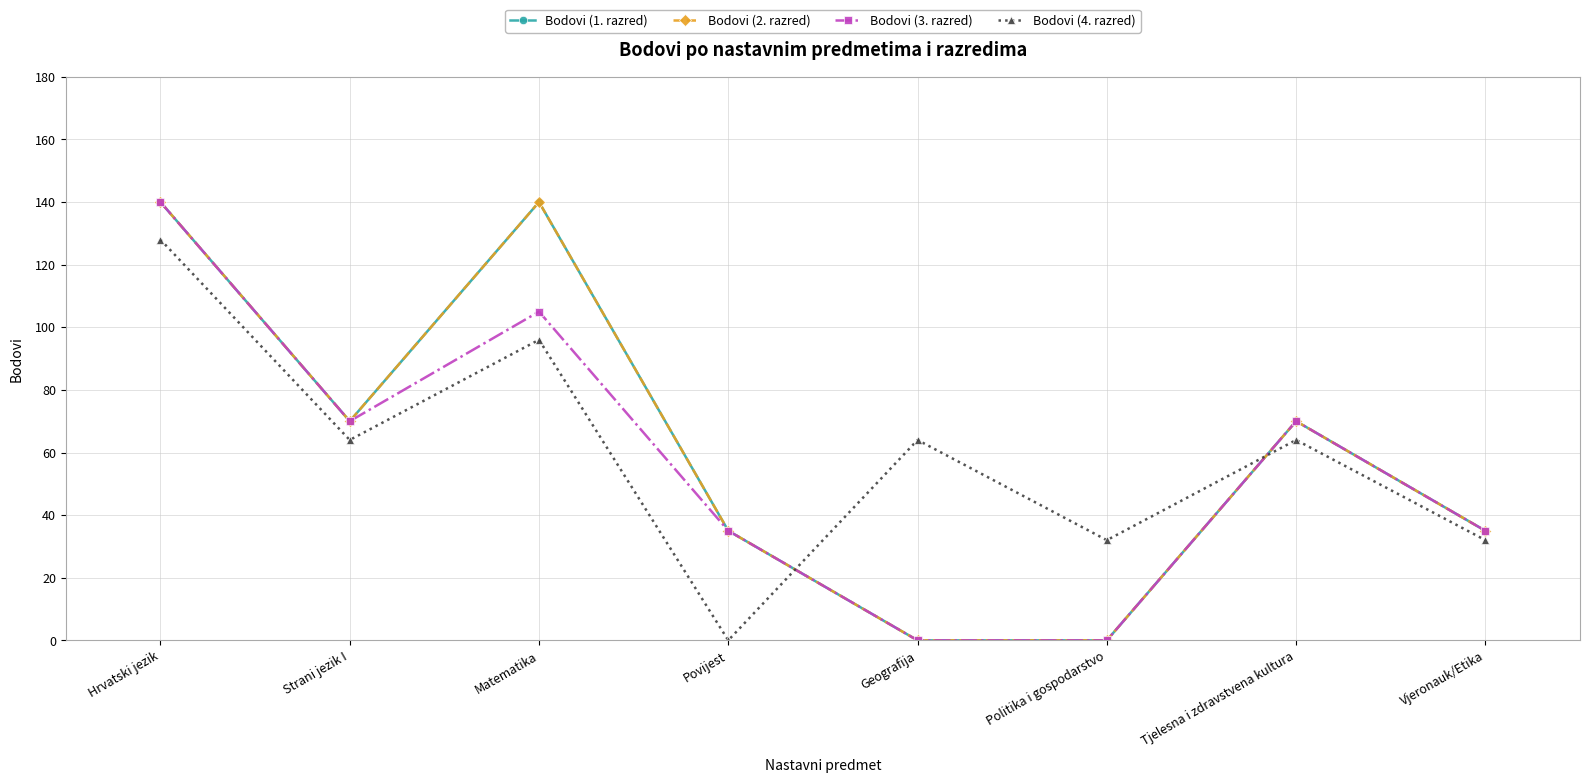

Where is Bodovi (3. razred) nearest to the value 70?

Strani jezik I